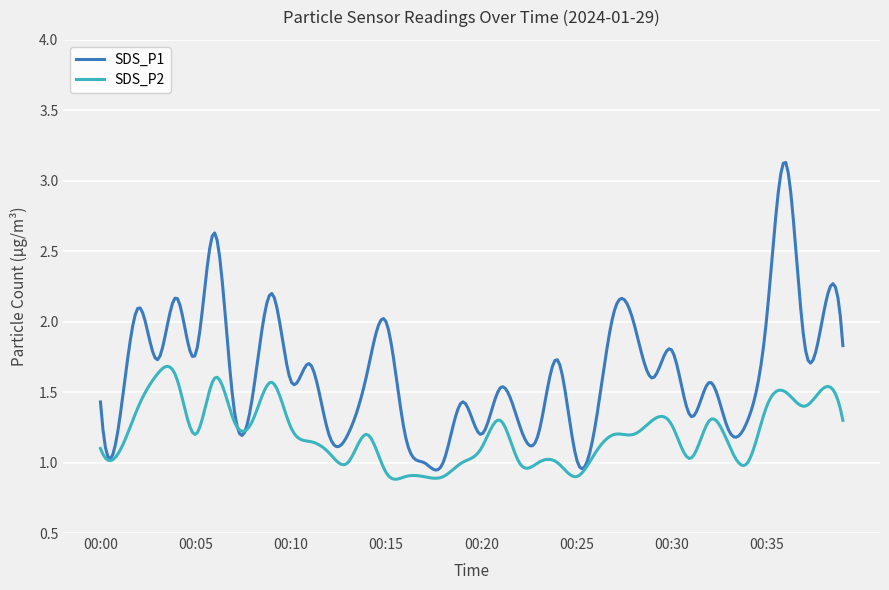

Which series has the largest range (max minus min)?

SDS_P1